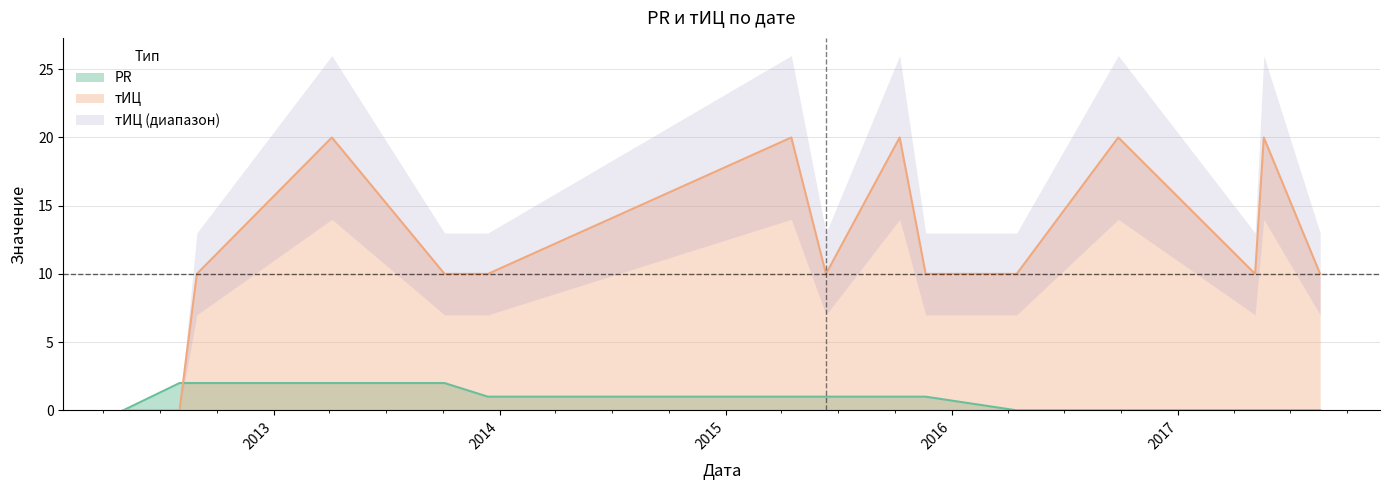

Reading left to right, transcribe all the data shown in this chart.

PR: 0	2	2	2	2	1	1	1	1	1	0	0	0	0	0
тИЦ: 0	0	10	20	10	10	20	10	20	10	10	20	10	20	10